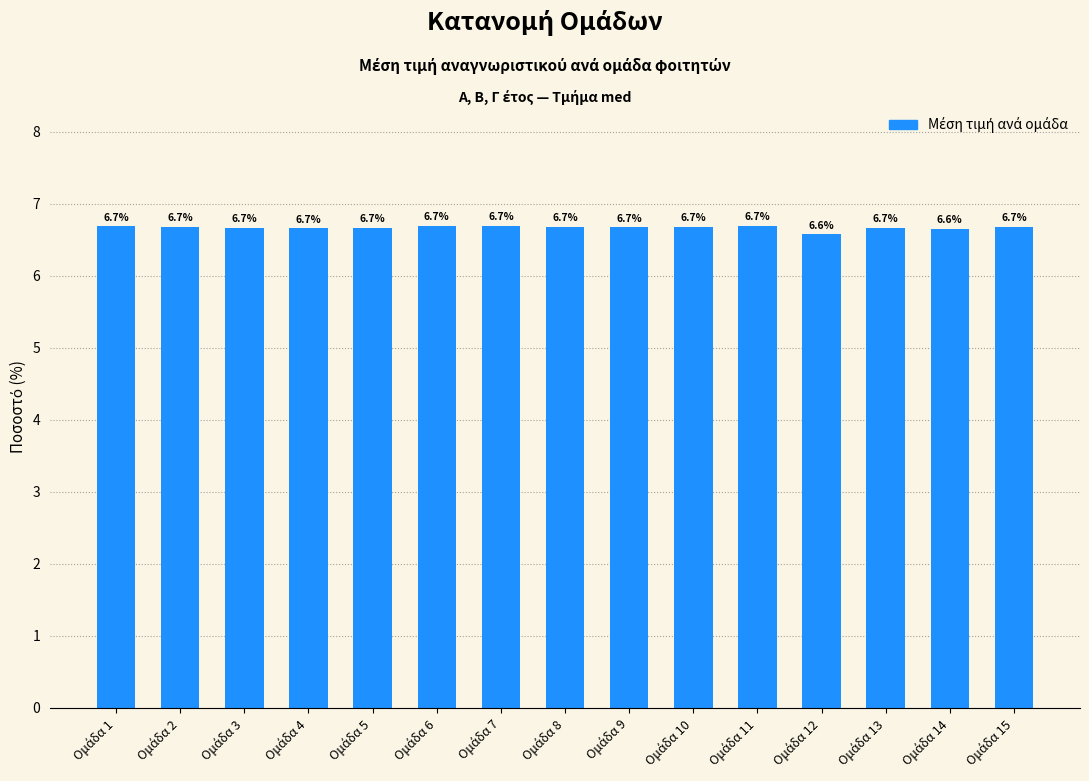

Reading left to right, what are all the values shown in this chart?

6.7	6.7	6.7	6.7	6.7	6.7	6.7	6.7	6.7	6.7	6.7	6.6	6.7	6.6	6.7